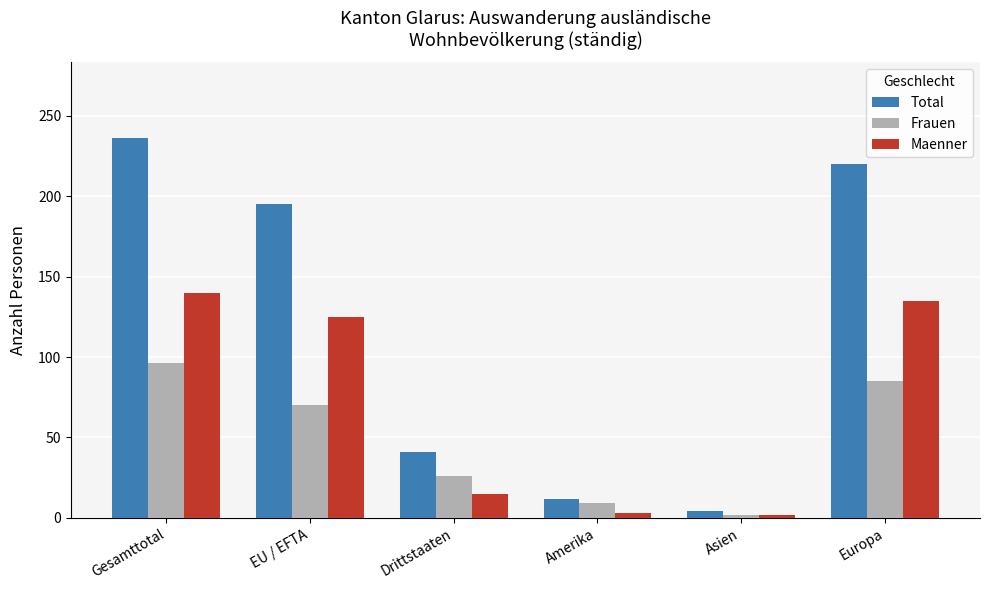

At which label does Maenner first exceed 125?

Gesamttotal